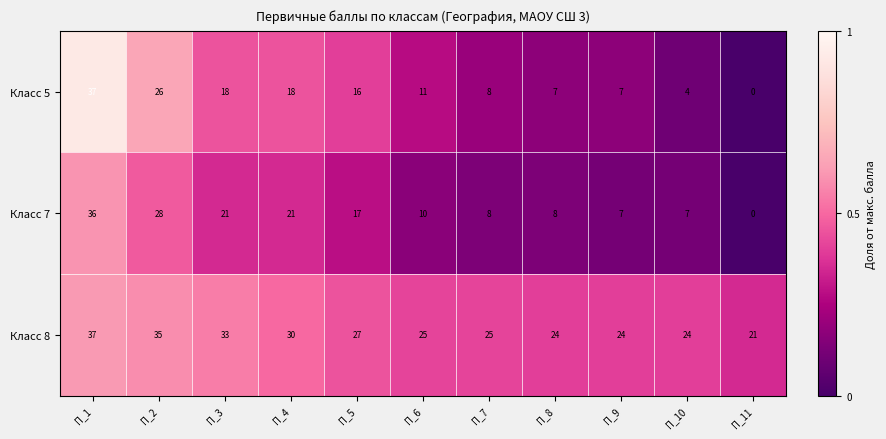

What is the difference between the highest and lowest values at П_10?

20